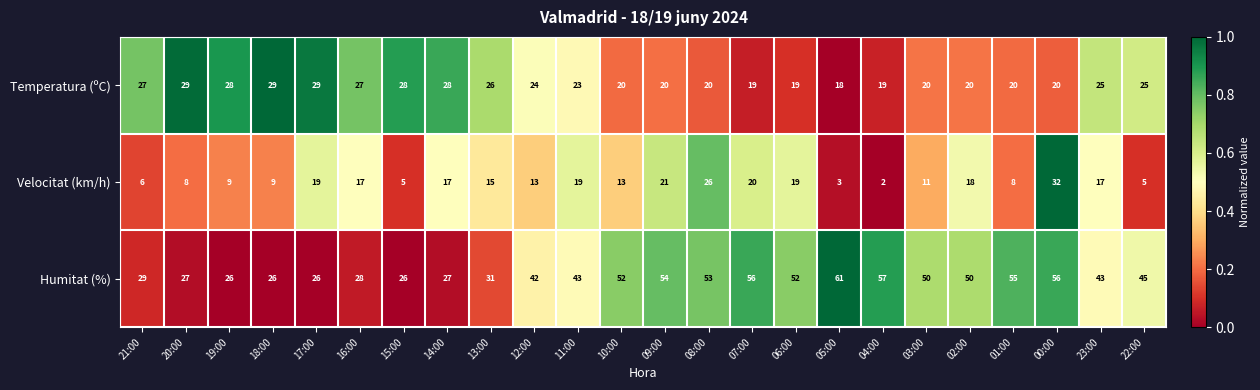

True or false: Velocitat (km/h) has a value of 19 at 06:00.

True